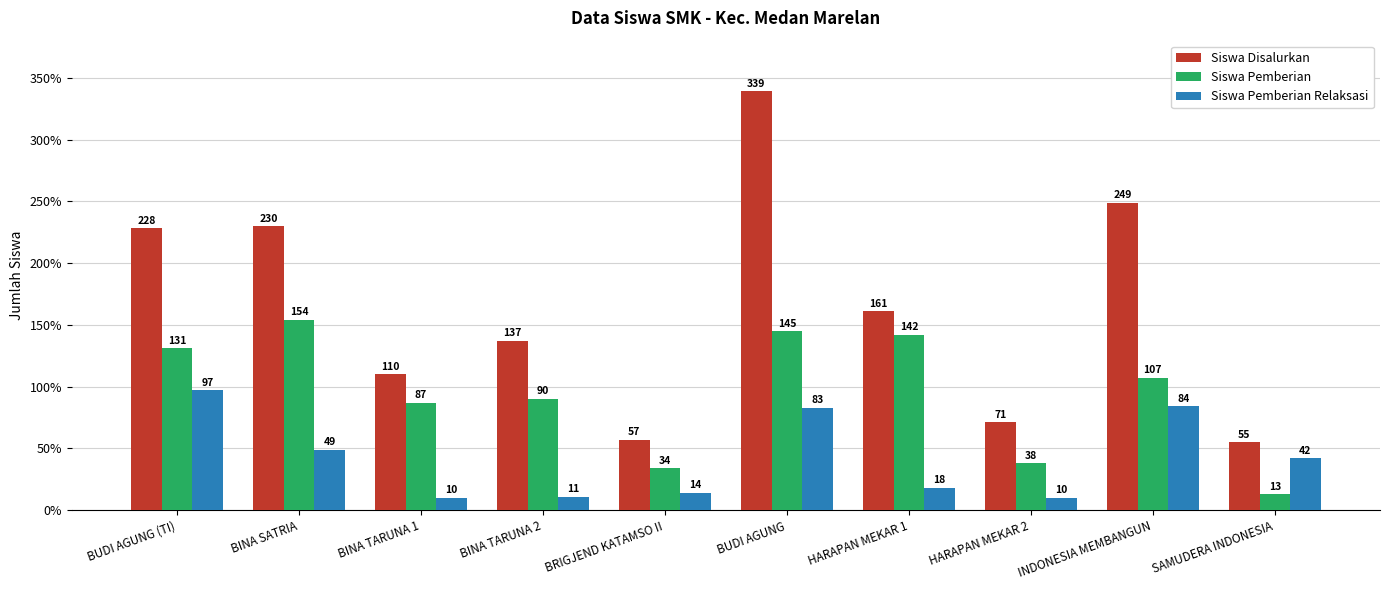

Rank the series by their average value, from highest to lowest.

Siswa Disalurkan, Siswa Pemberian, Siswa Pemberian Relaksasi